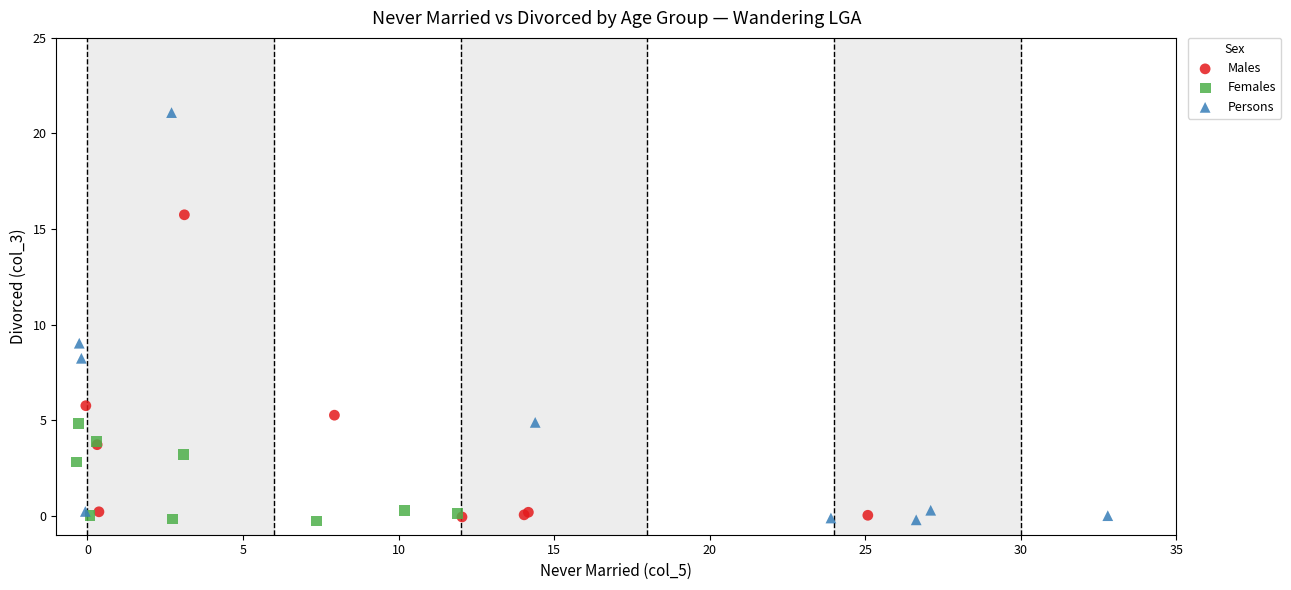

What are all the series names shown in the legend?

Males, Females, Persons